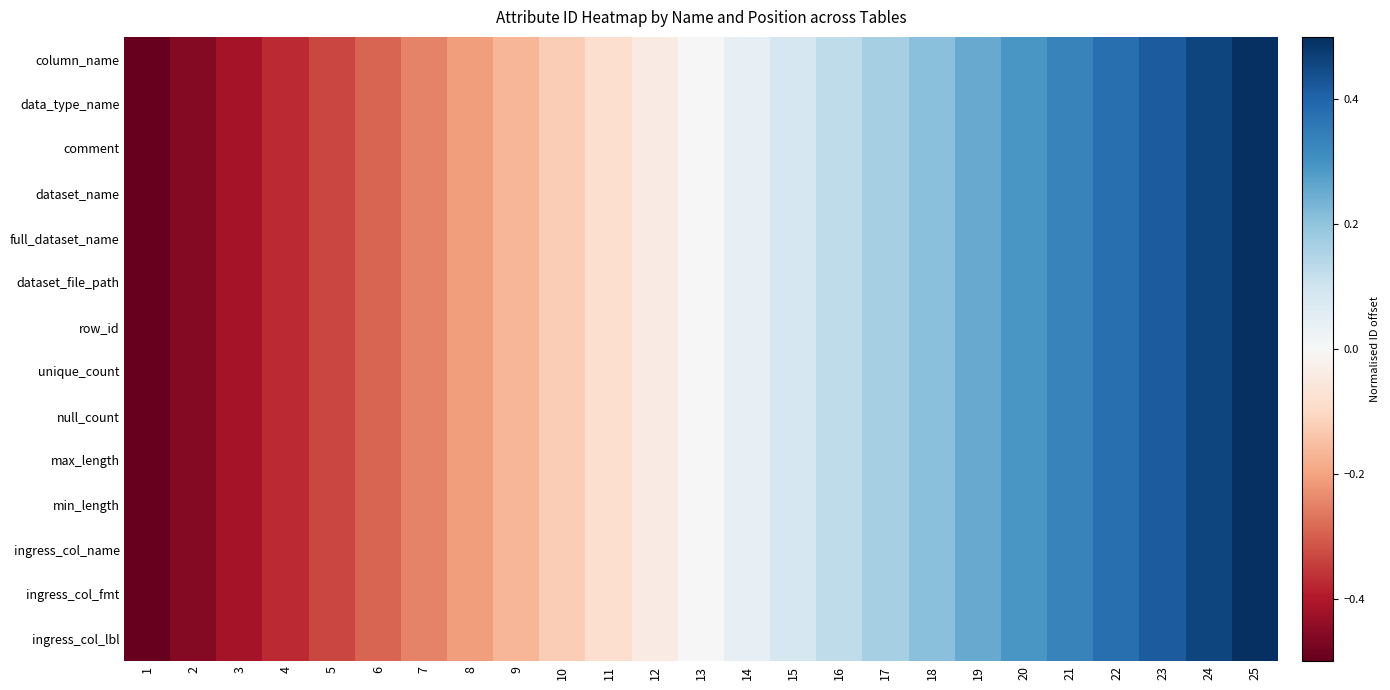

What is the greatest value displayed?

0.5